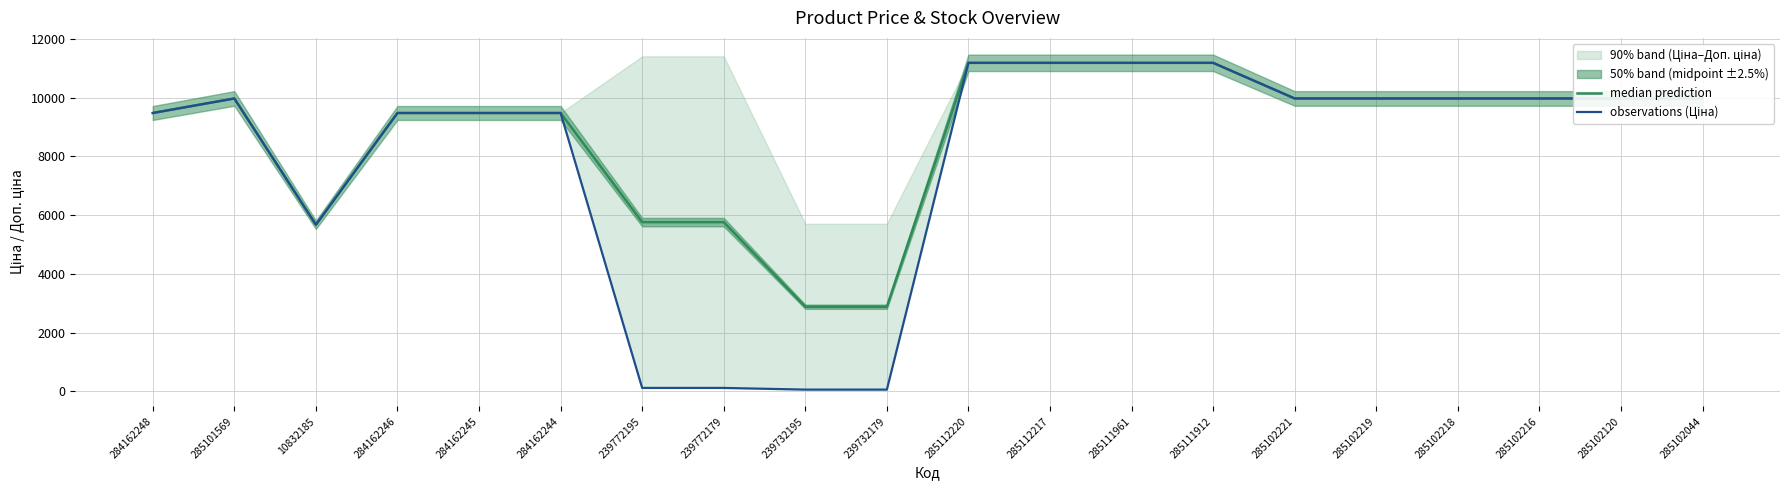

Is this an area chart (filled region under the line)?

No